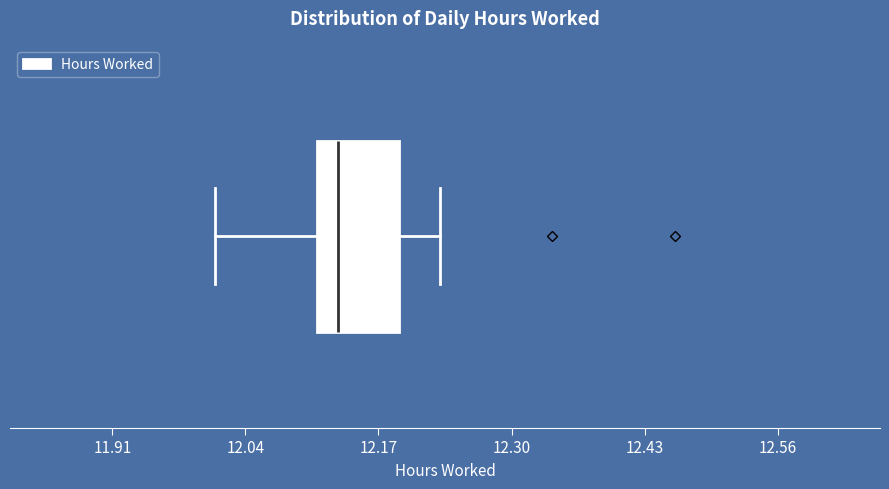

Read this box plot against the x-axis: the position of the median line, the range covered by the box, and the ends of both whiskers. The values are not printed on the chart, so give them approximately, as read against the axis.

median 12.14, box 12.12 to 12.20, whiskers 12.02 to 12.24